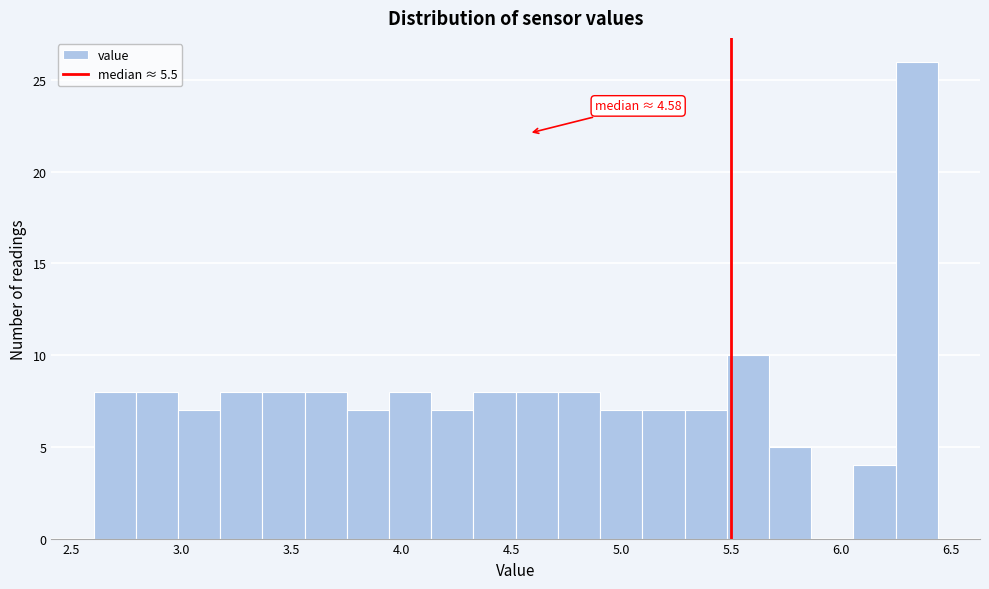

Read against the x-axis, roughly where is the centre of the tallest bar?

6.35